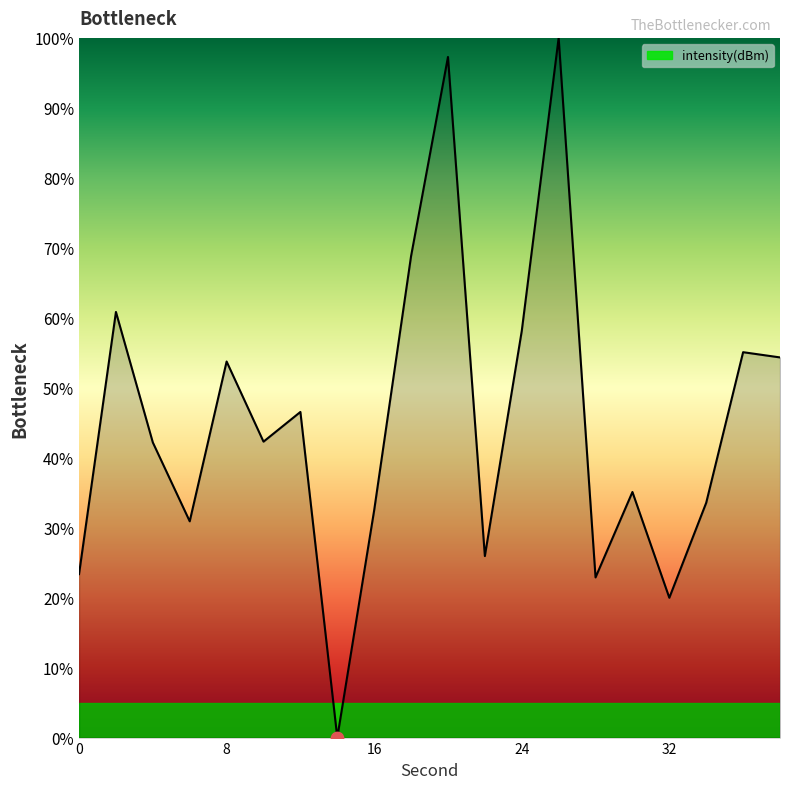

What is the difference between the maximum and minimum values?

100.0